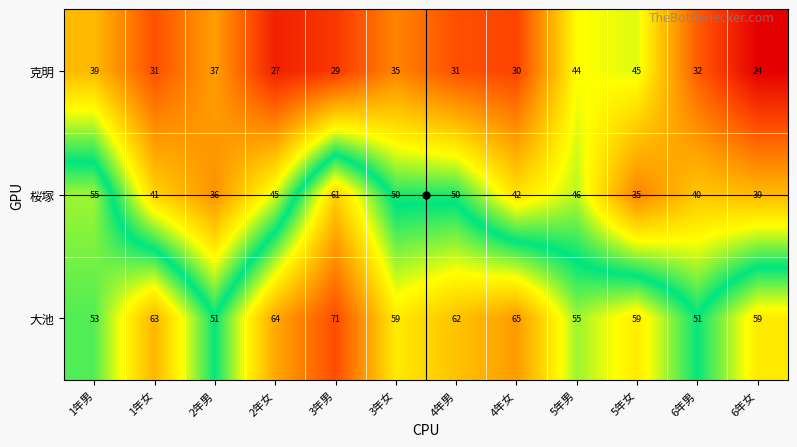

How many data points does each series have?

12